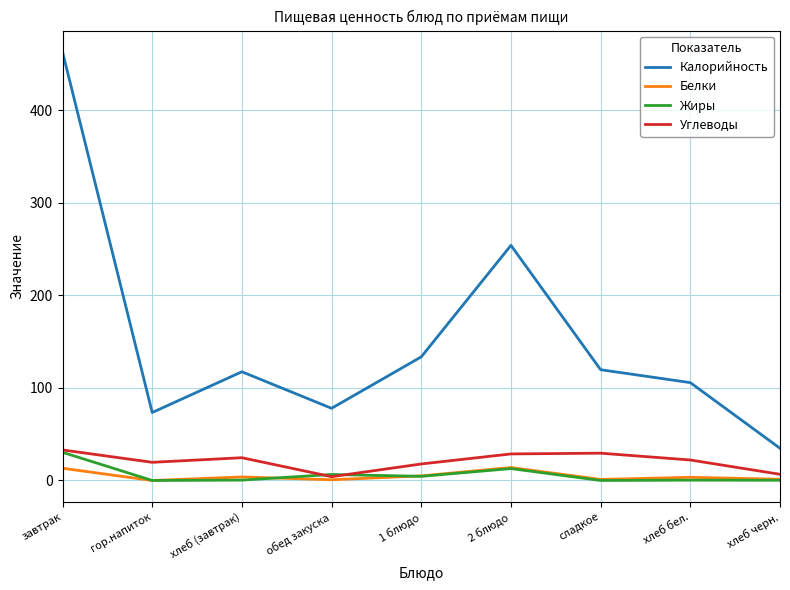

What is the total value across all series at гор.напиток?

93.1